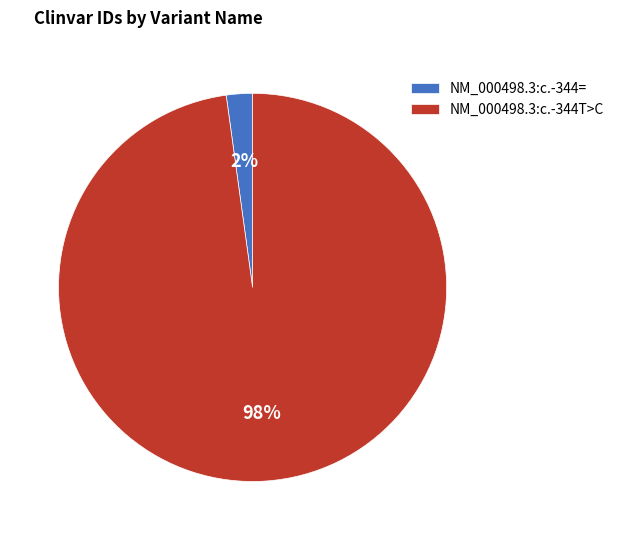

Is it true that NM_000498.3:c.-344= is 2% of the pie?

True